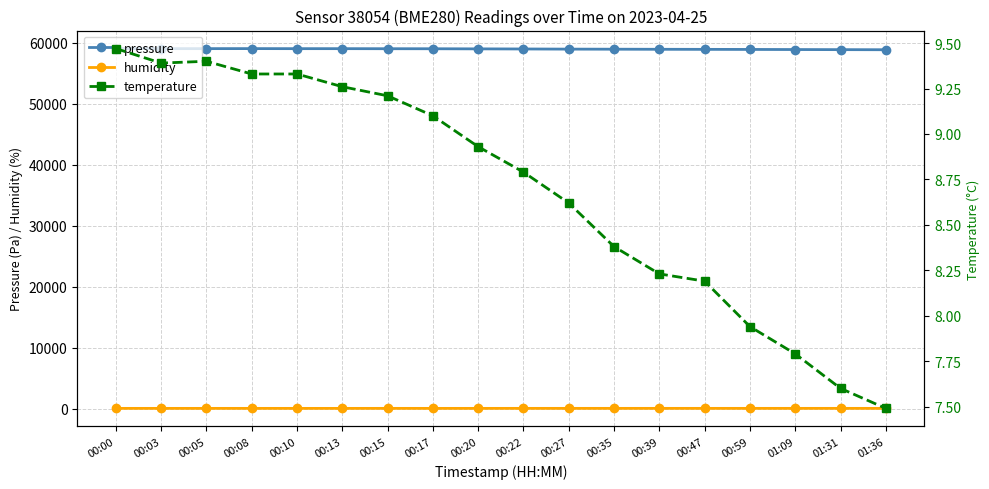

At which category is the sum across all series the highest?

00:00